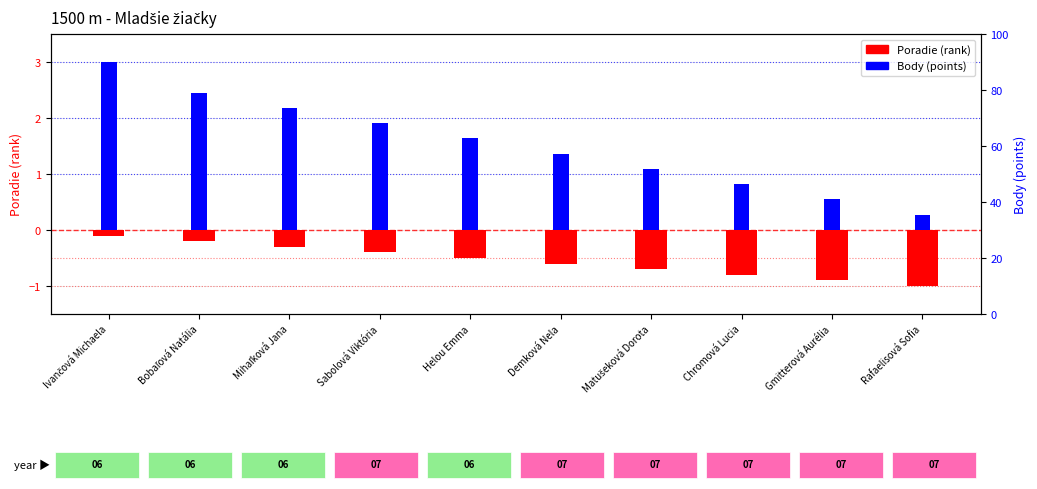

What is the maximum value for Poradie (rank)?

-0.1